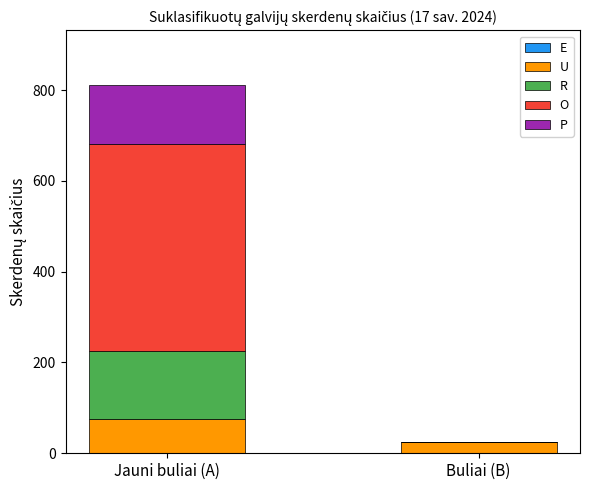

At which category is the sum across all series the highest?

Jauni buliai (A)